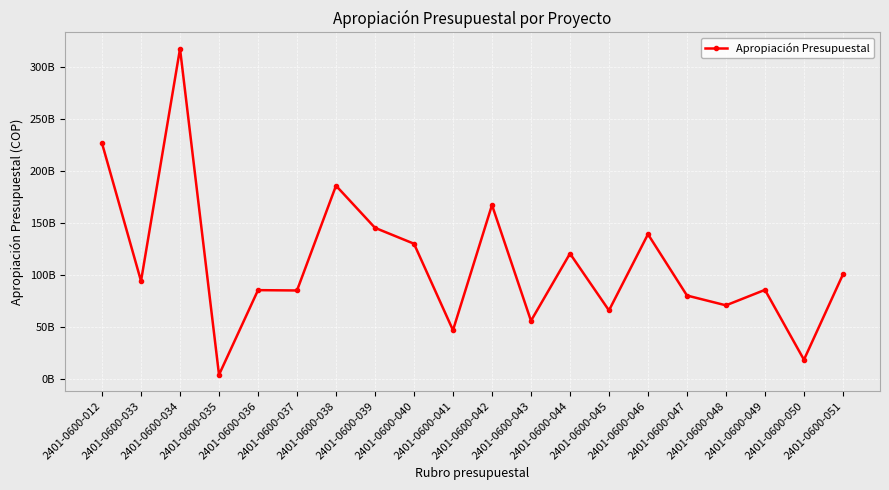

Rank the categories by value from highest to lowest.

2401-0600-034, 2401-0600-012, 2401-0600-038, 2401-0600-042, 2401-0600-039, 2401-0600-046, 2401-0600-040, 2401-0600-044, 2401-0600-051, 2401-0600-033, 2401-0600-049, 2401-0600-036, 2401-0600-037, 2401-0600-047, 2401-0600-048, 2401-0600-045, 2401-0600-043, 2401-0600-041, 2401-0600-050, 2401-0600-035